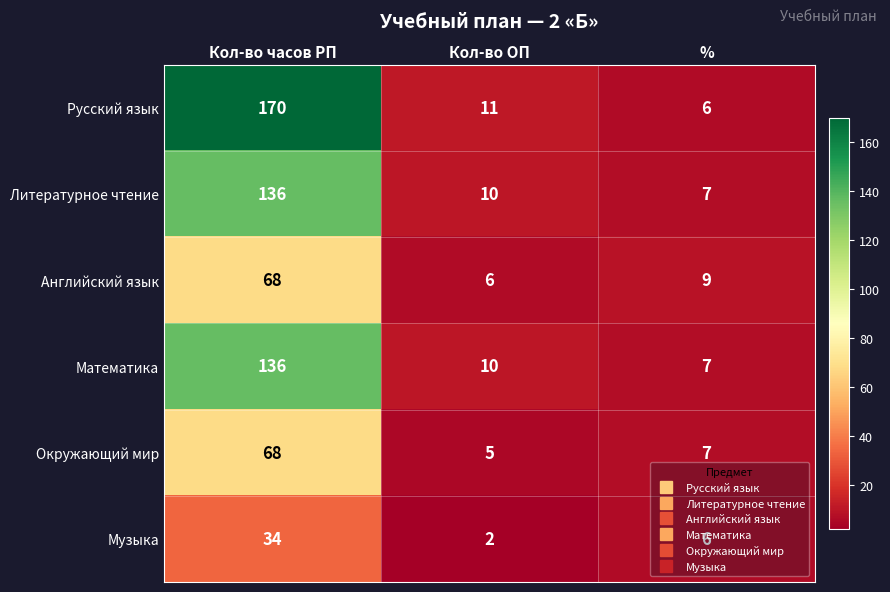

Between Кол-во часов РП and Кол-во ОП, which series saw the biggest shift?

Русский язык